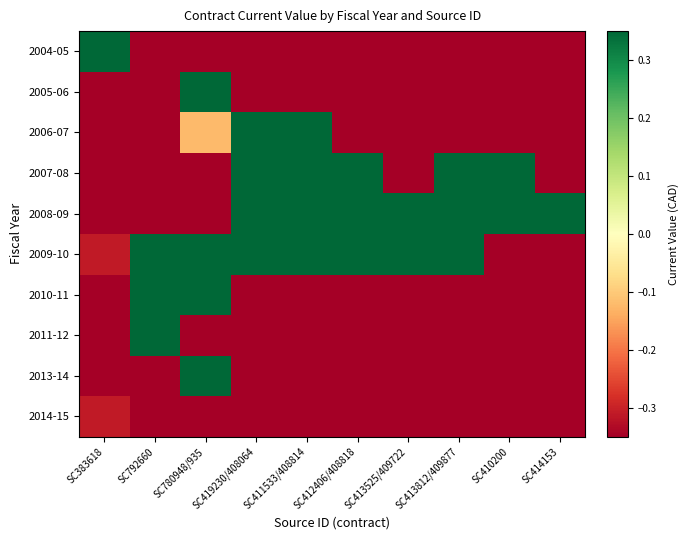

Which category has the highest value across all series?

SC383618